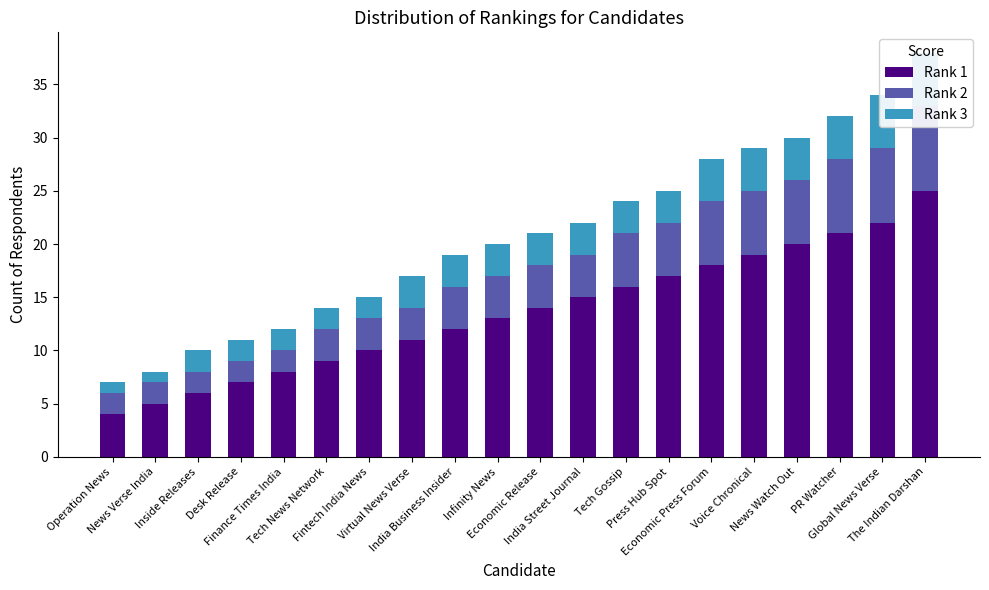

What value does the Rank 1 series have at The Indian Darshan?

25